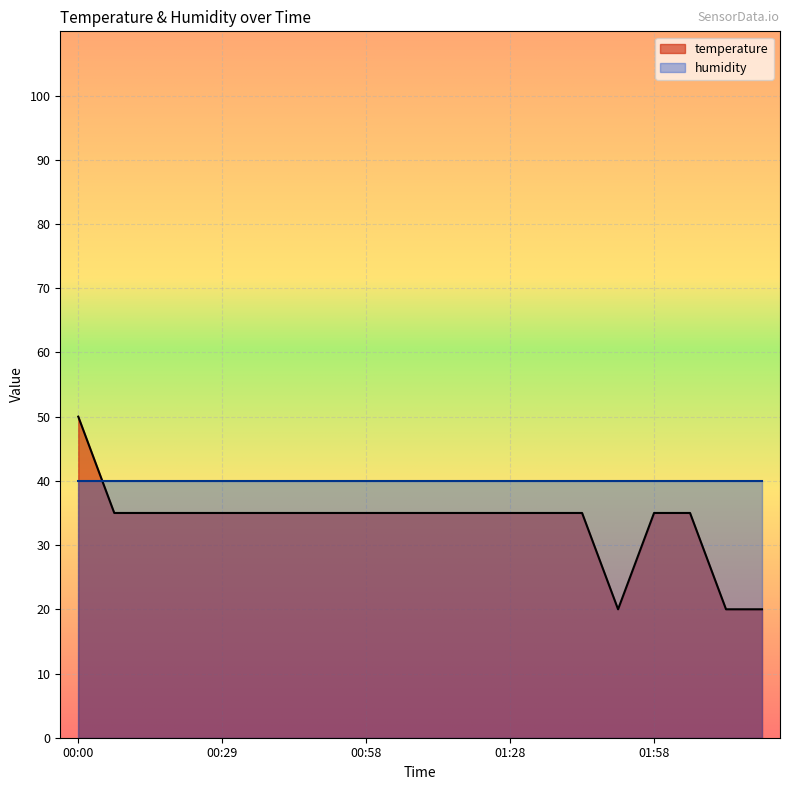

What is the label of the 7th point from the right?

01:36